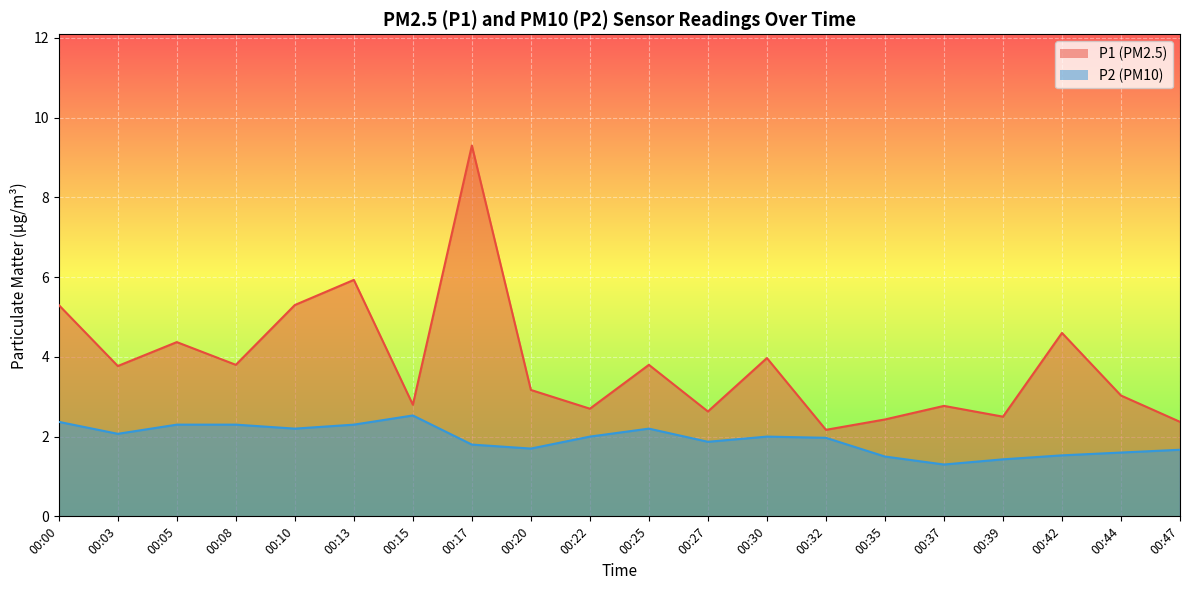

How many interior local peaks does the P2 series have?

3